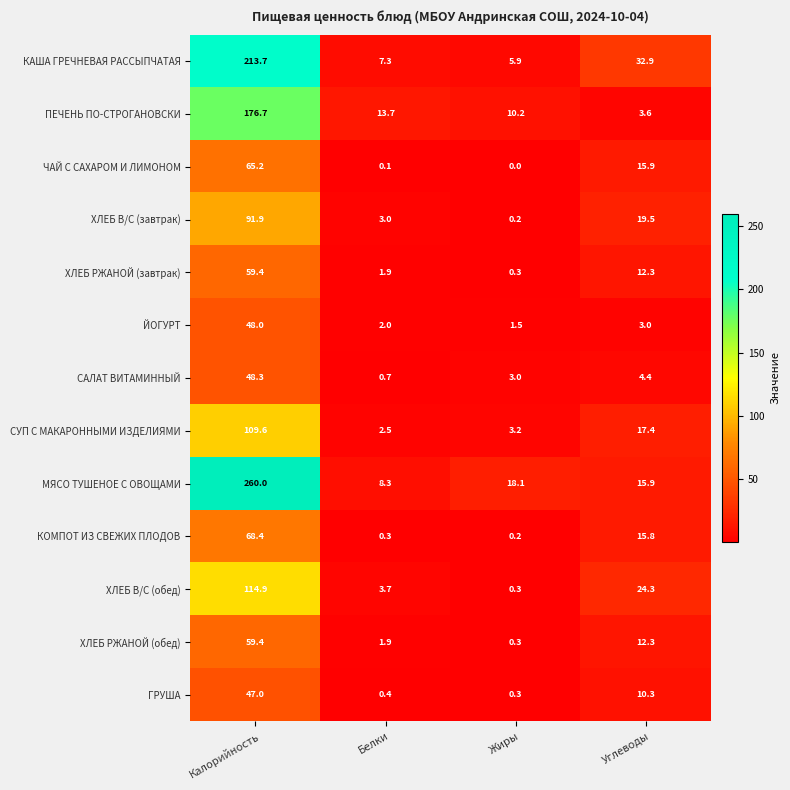

Which series has the largest total across all categories?

МЯСО ТУШЕНОЕ С ОВОЩАМИ